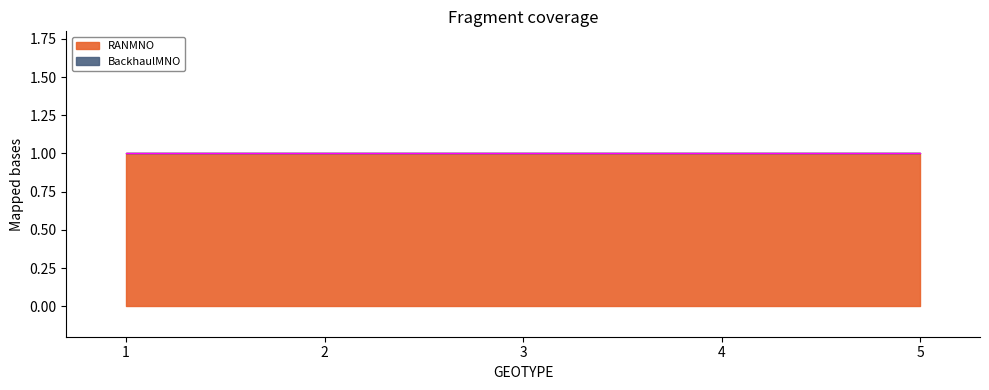

Where is RANMNO nearest to the value 1?

1